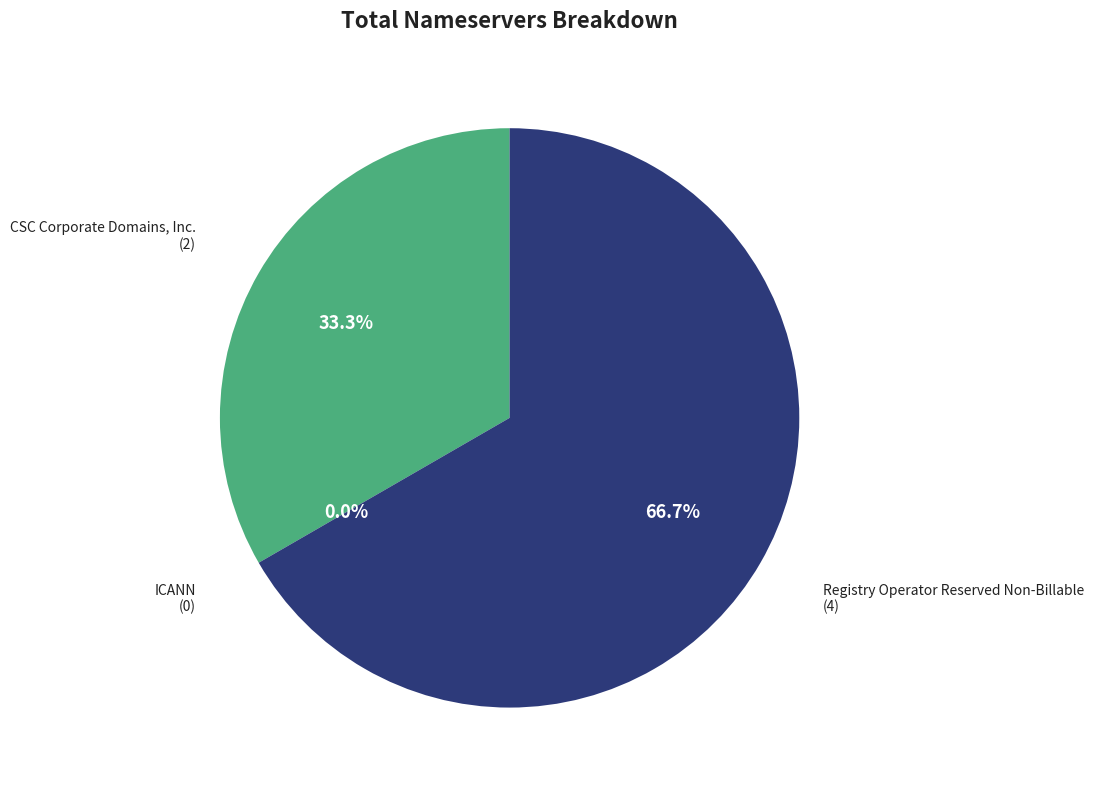

Rank the categories by value from highest to lowest.

Registry Operator Reserved Non-Billable, CSC Corporate Domains, Inc., ICANN